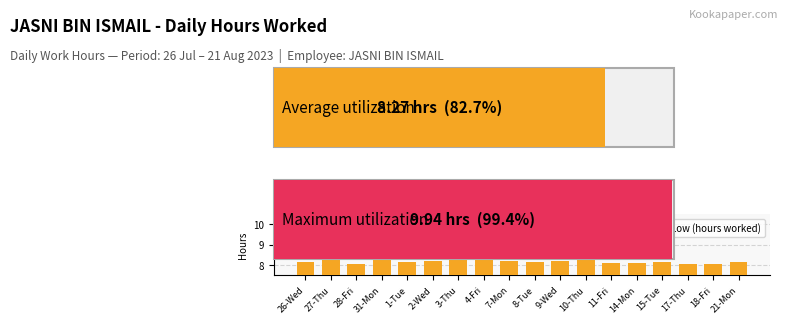

What is the ratio of the value at 10-Thu to the value at 14-Mon?

1.0